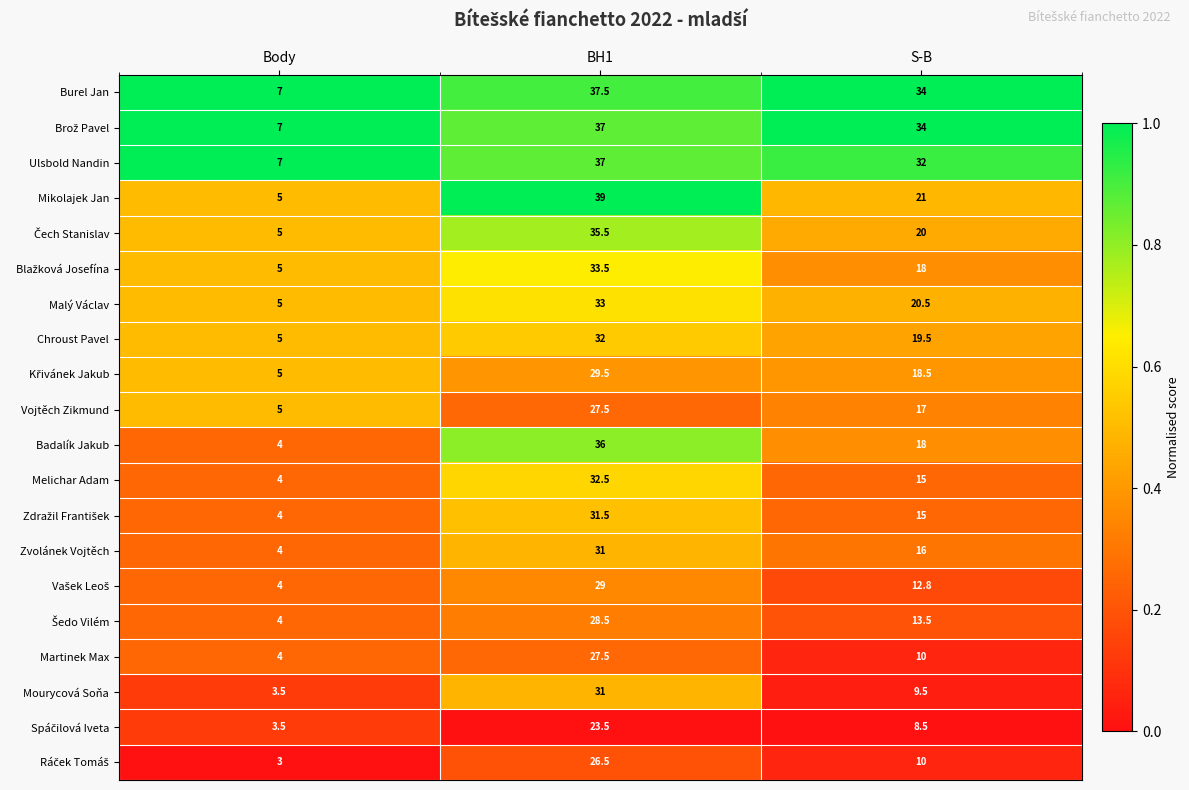

List the labels in order of Burel Jan value, smallest first.

Body, S-B, BH1